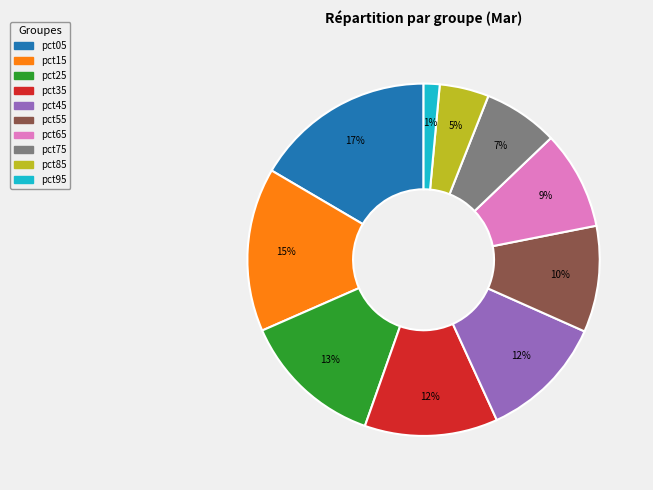

Is the sum of pct35 and pct45 greater than half?

No